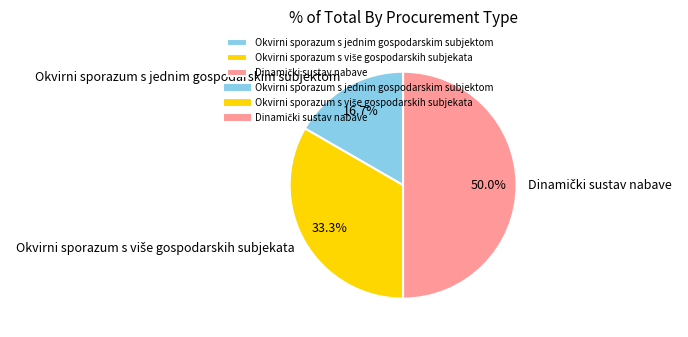

How much of the chart is everything except Okvirni sporazum s jednim gospodarskim subjektom?

83.3%